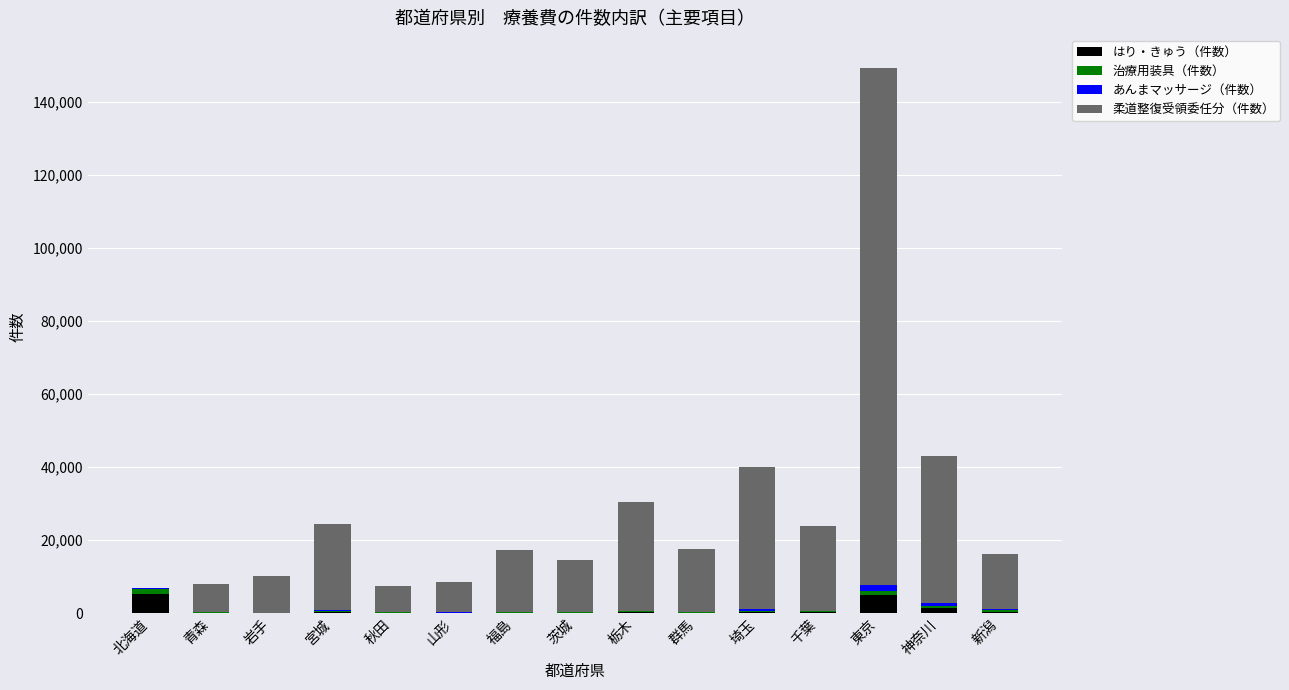

What is the sum of all はり・きゅう（件数） values?

14029